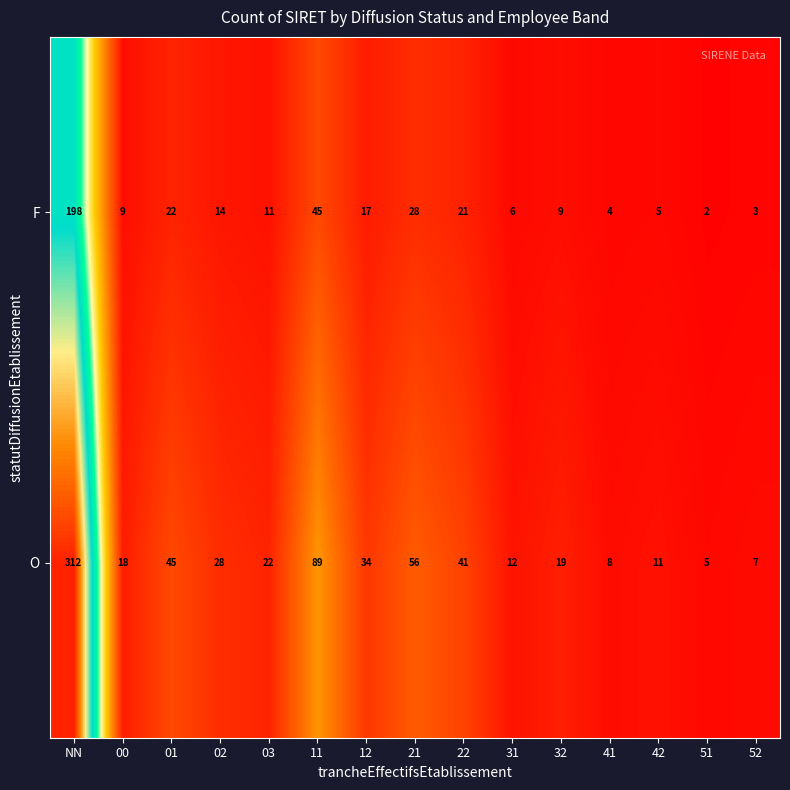

Reading right to left, list all the values displayed in this chart.

F: 3	2	5	4	9	6	21	28	17	45	11	14	22	9	198
O: 7	5	11	8	19	12	41	56	34	89	22	28	45	18	312